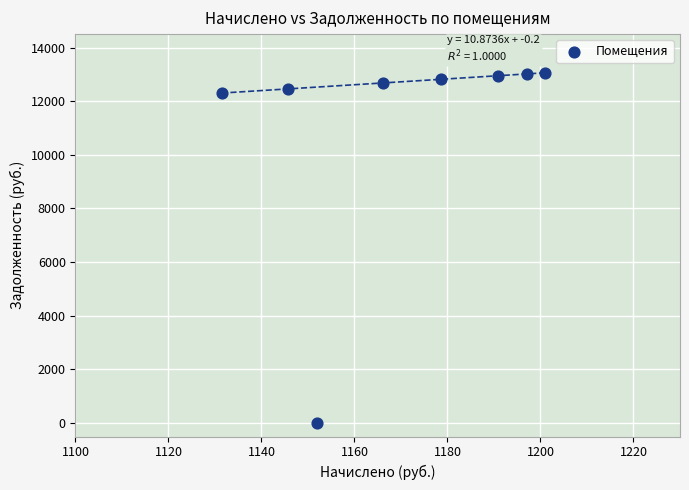

What Y value in the scatter plot is closest to 6529?

12302.5